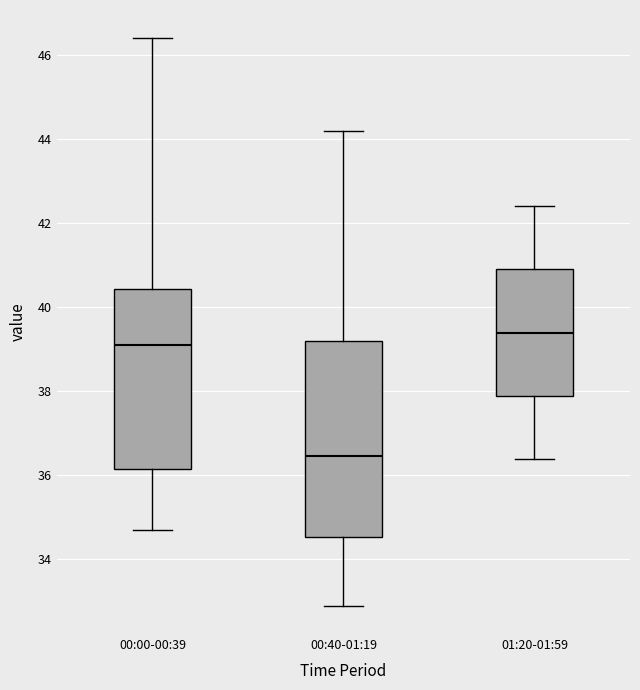

Reading left to right, transcribe this box plot: for each box, give where its median line is, the range the box spans, and where its two whiskers end, as read against the y-axis. The values are not printed on the chart, so give them approximately, as read against the axis.

00:00-00:39: median 39.2, box 36.2 to 40.4, whiskers 34.8 to 46.4
00:40-01:19: median 36.4, box 34.6 to 39.2, whiskers 33.0 to 44.2
01:20-01:59: median 39.4, box 38.0 to 41.0, whiskers 36.4 to 42.4